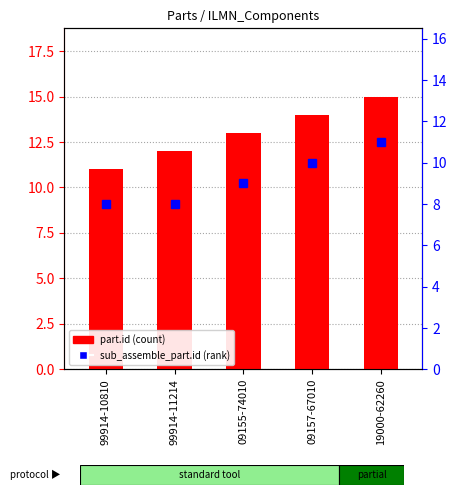

At how many categories does at least one series exceed 11?

4